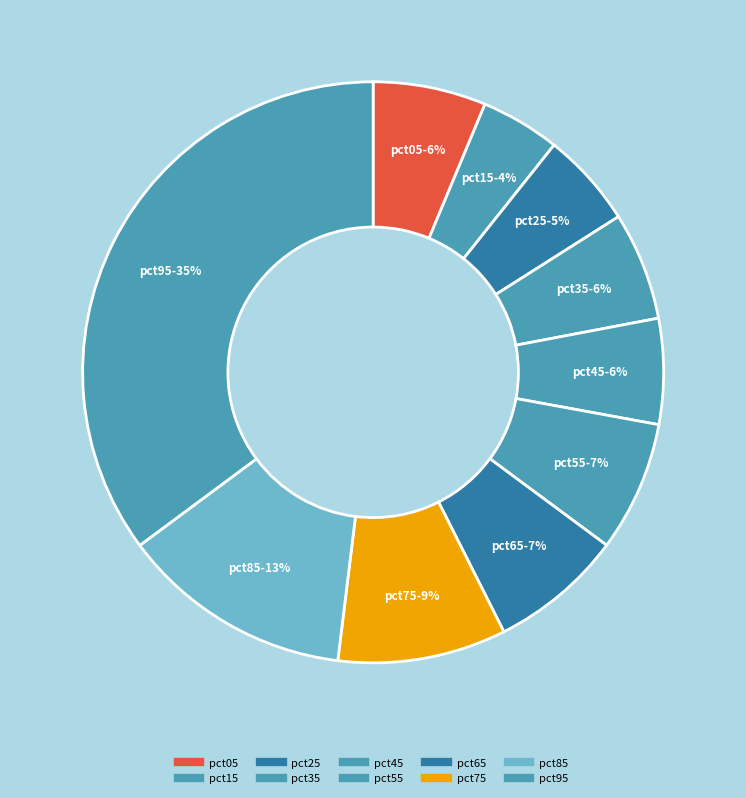

Combined, what portion of the pie is pct95 and pct05?

41.4%